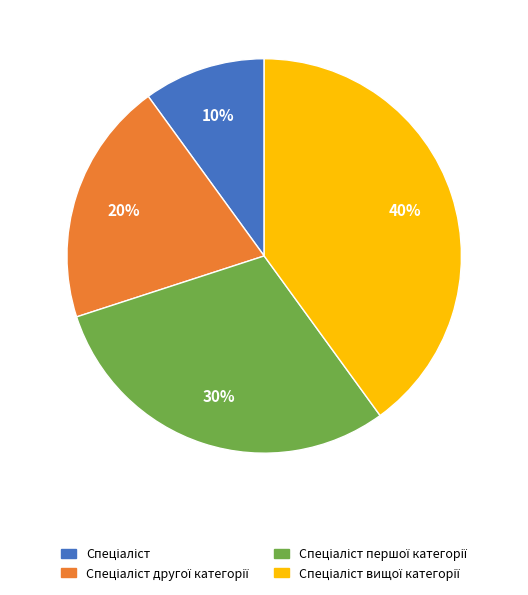

To the nearest percent, what is the difference between the largest and smallest slice percentages?

30%